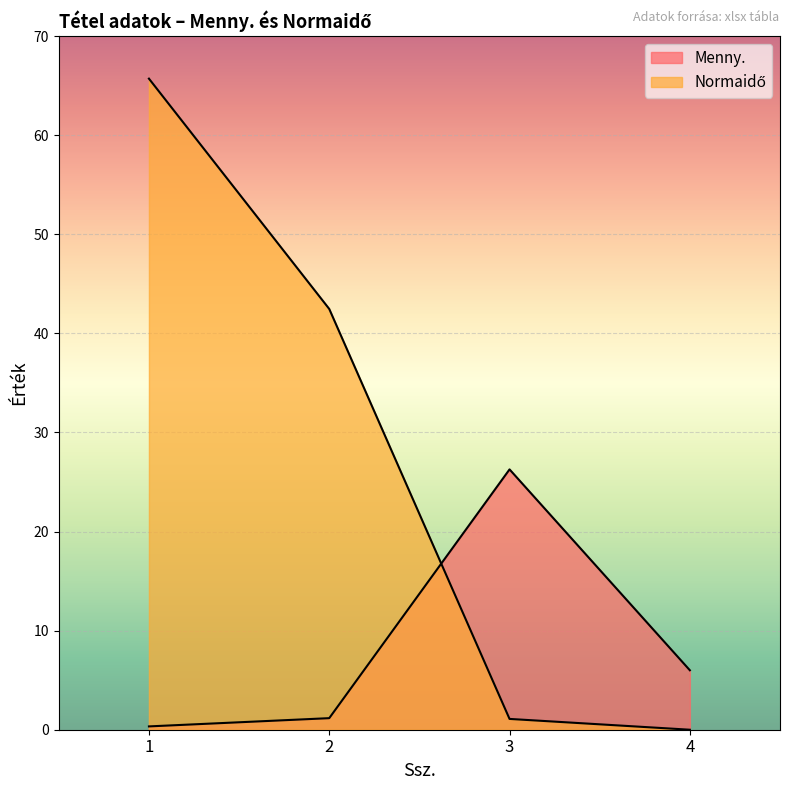

At which label does Menny. reach its peak?

3